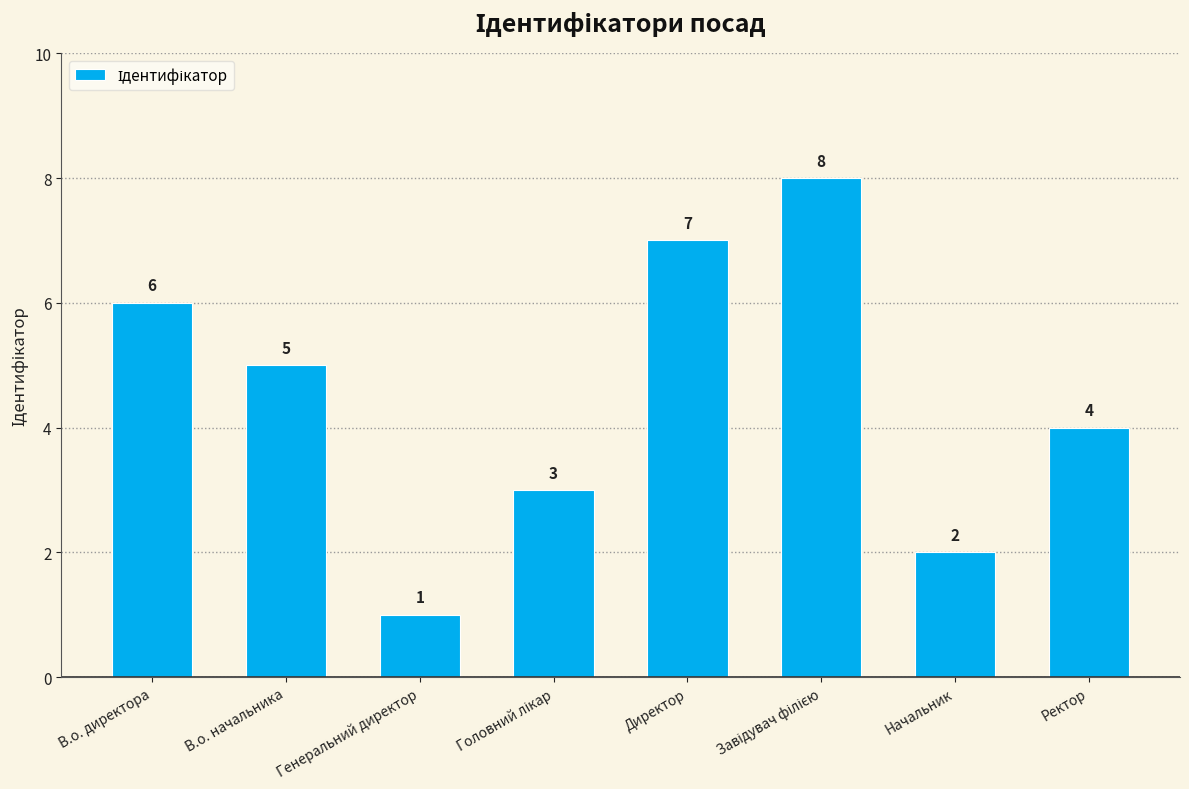

The value at Ректор is 4. True or false?

True